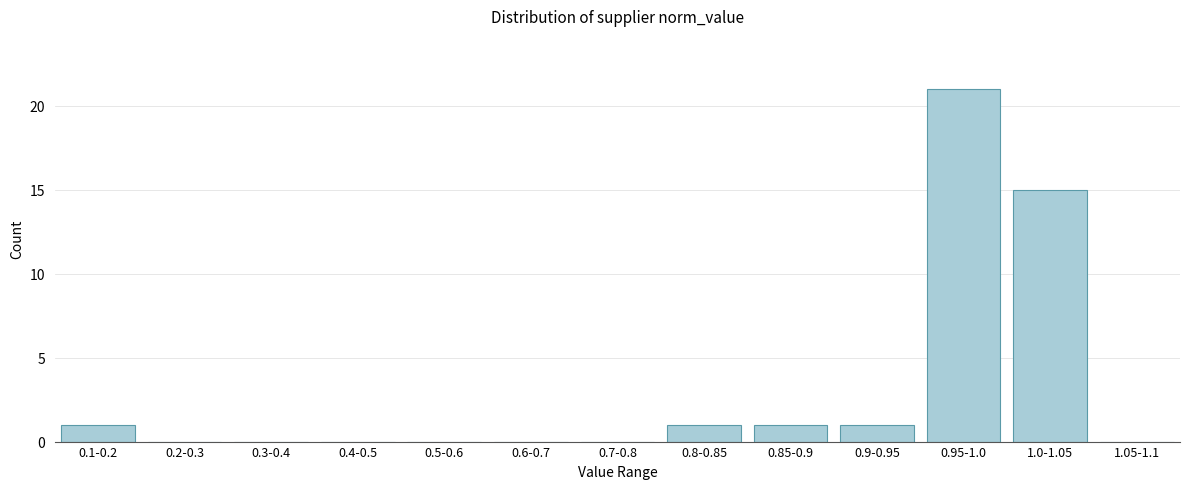

Reading left to right, extract all data points from this chart.

0.1-0.2=1	0.2-0.3=0	0.3-0.4=0	0.4-0.5=0	0.5-0.6=0	0.6-0.7=0	0.7-0.8=0	0.8-0.85=1	0.85-0.9=1	0.9-0.95=1	0.95-1.0=21	1.0-1.05=15	1.05-1.1=0